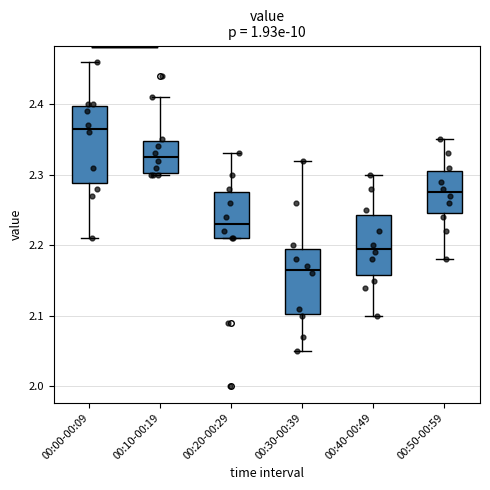

Reading left to right, read every box against the y-axis: the position of its median line, the range the box covers, and the ends of its whiskers. The values are not printed on the chart, so give them approximately, as read against the axis.

00:00-00:09: median 2.37, box 2.29 to 2.40, whiskers 2.21 to 2.46
00:10-00:19: median 2.33, box 2.30 to 2.35, whiskers 2.30 to 2.41
00:20-00:29: median 2.23, box 2.21 to 2.28, whiskers 2.21 to 2.33
00:30-00:39: median 2.17, box 2.10 to 2.20, whiskers 2.05 to 2.32
00:40-00:49: median 2.20, box 2.16 to 2.24, whiskers 2.10 to 2.30
00:50-00:59: median 2.28, box 2.25 to 2.31, whiskers 2.18 to 2.35